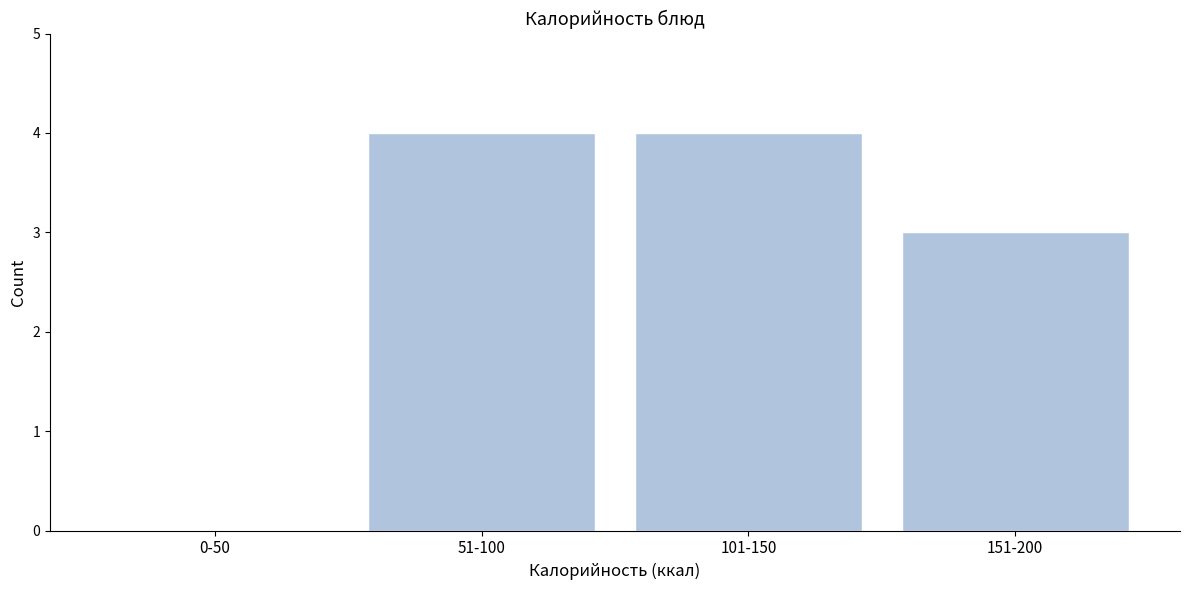

Reading left to right, what are all the values shown in this chart?

0-50=0	51-100=4	101-150=4	151-200=3